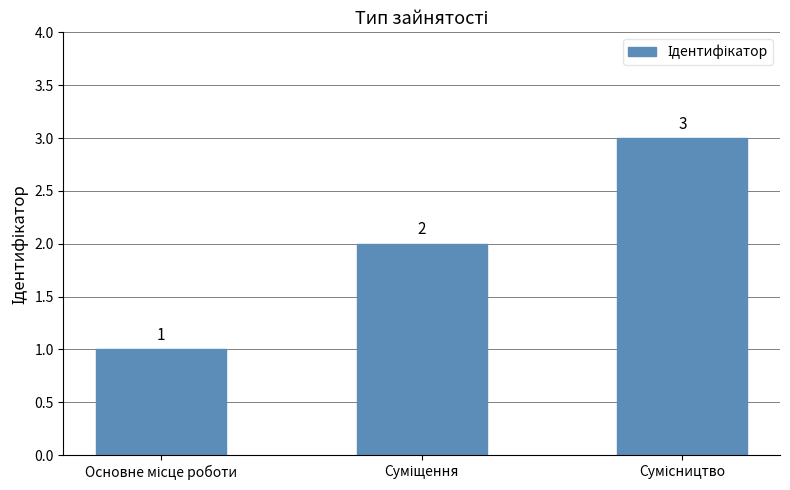

What is the minimum value shown in the chart?

1